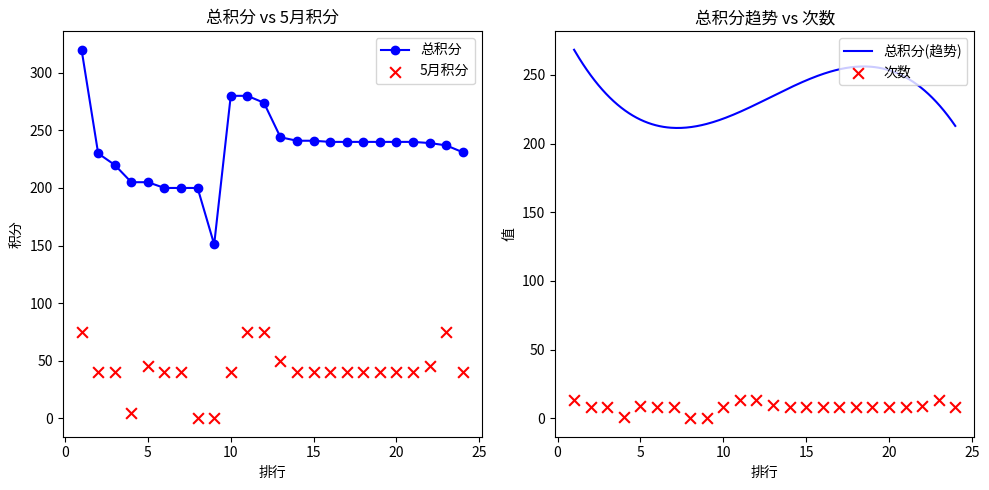

Which series reaches the minimum Y coordinate?

次数